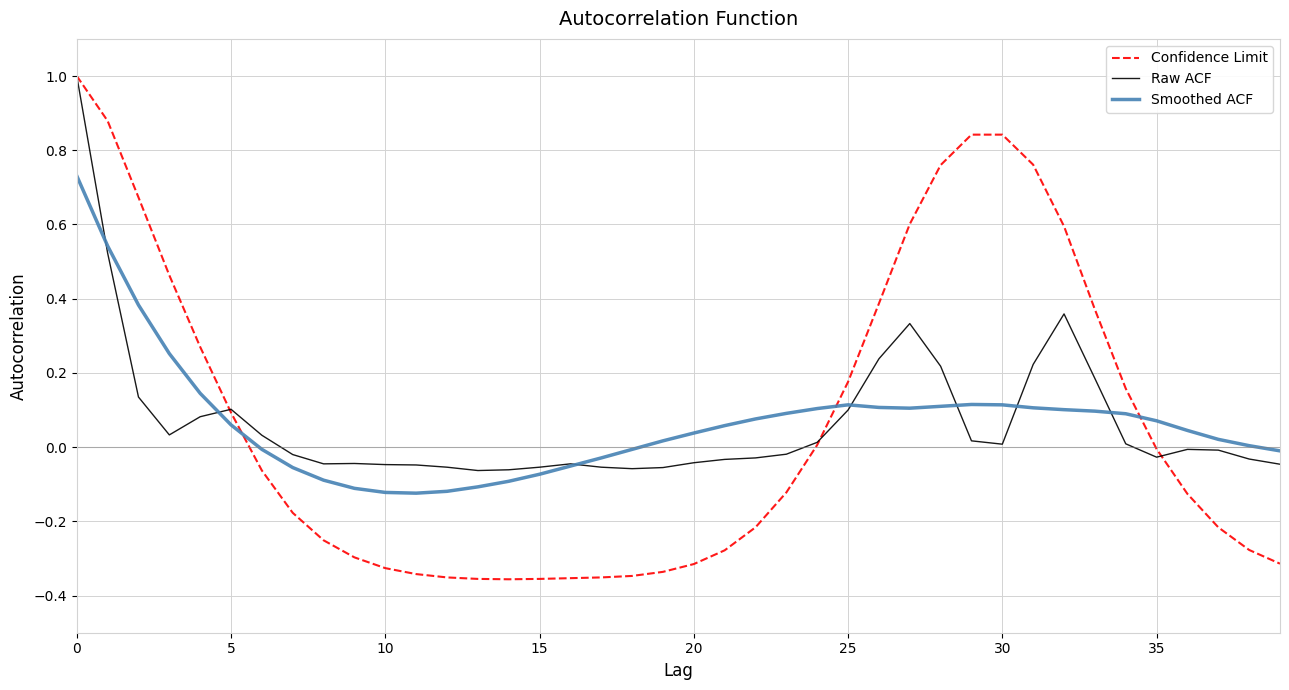

What is the maximum value for Raw ACF?

1.0